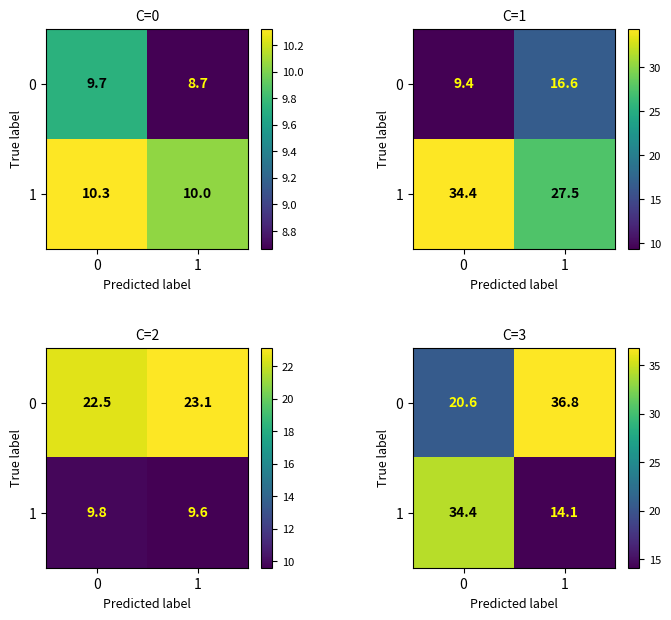

What is the difference between the 0 values at 0 and 1?

16.2